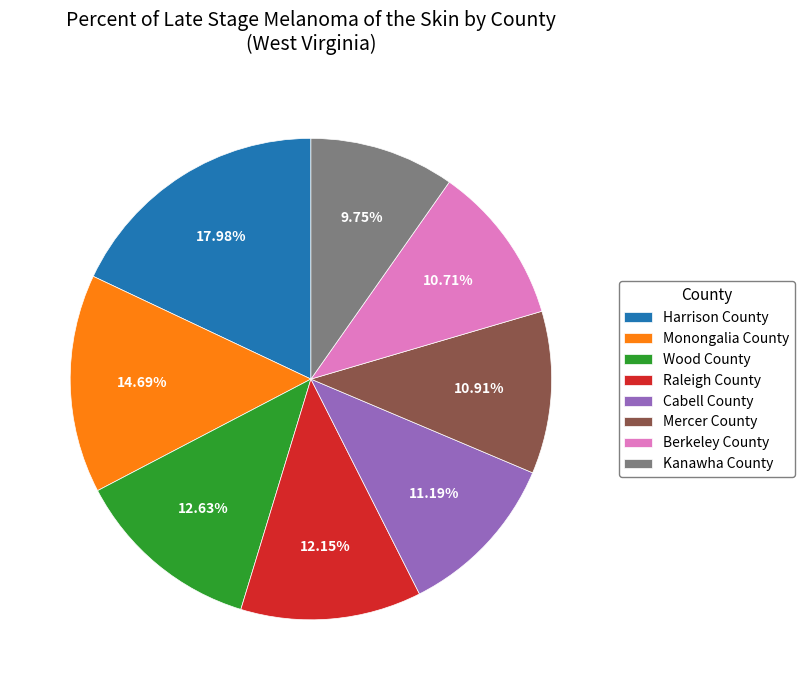

Is Berkeley County the majority of the pie?

No